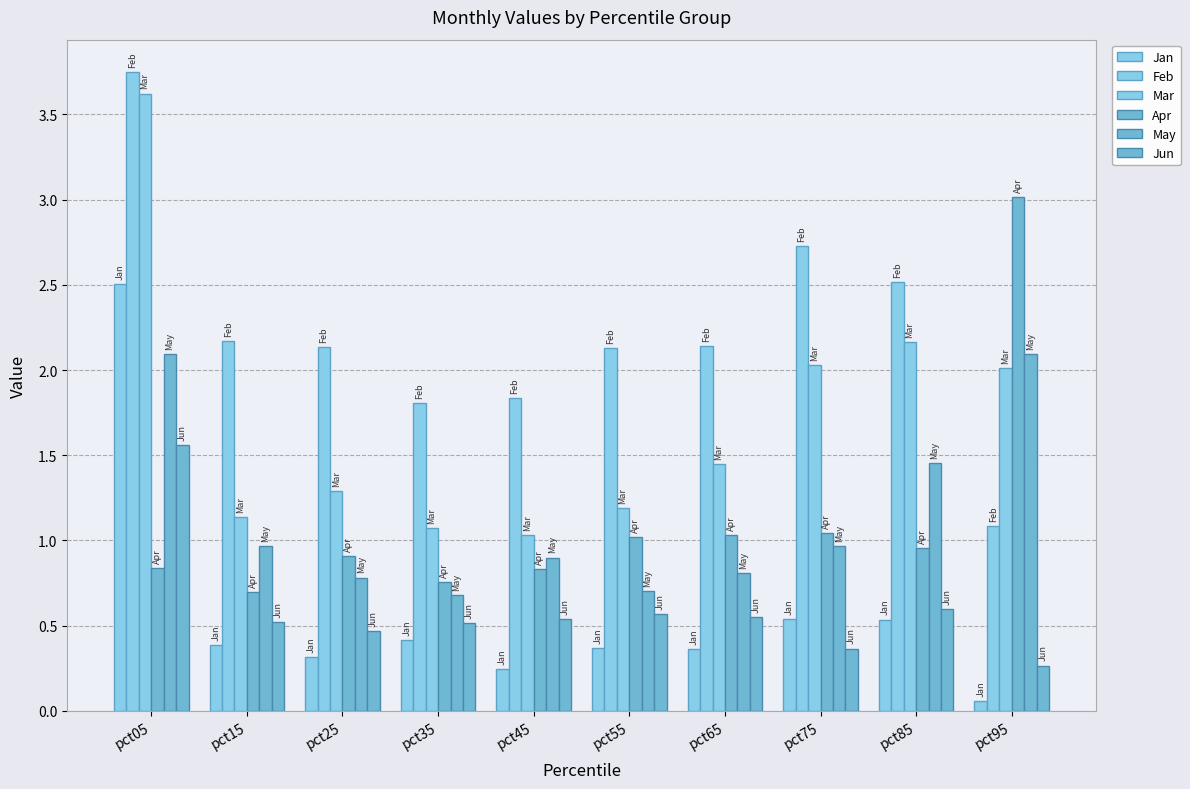

How many bars are there in total?

60